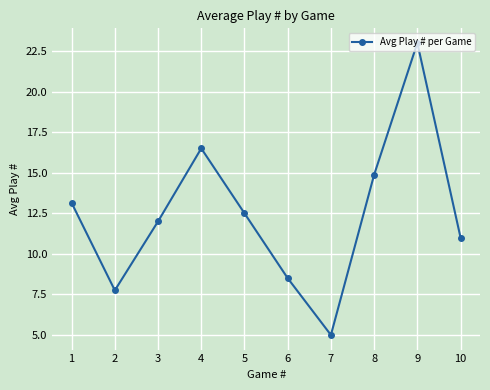

How many series are shown in this chart?

1